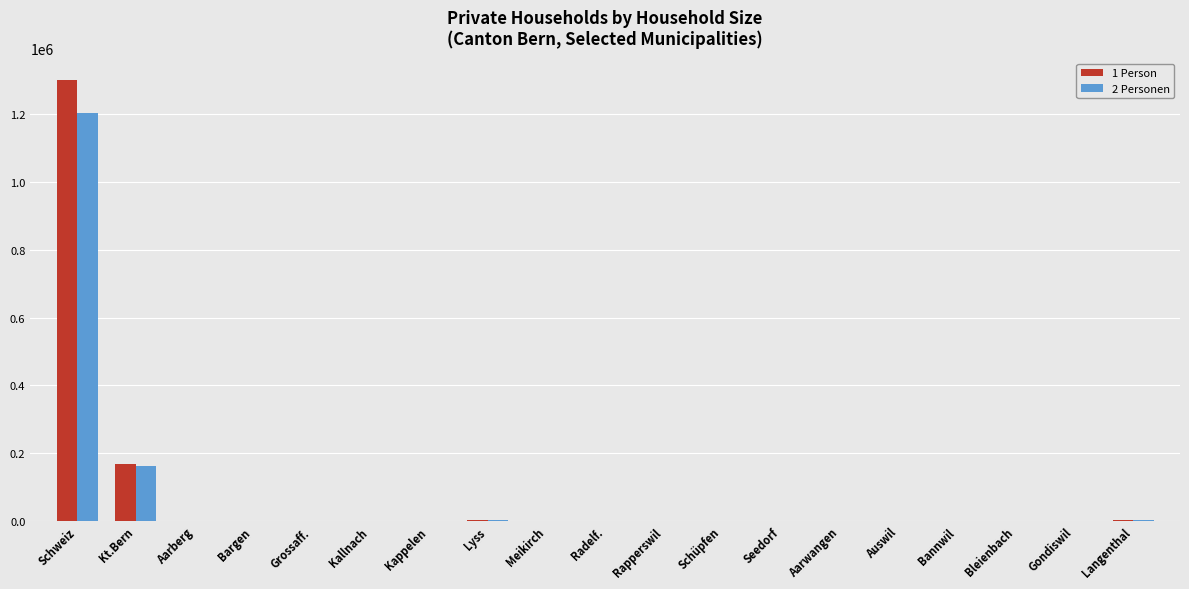

Is the value of 1 Person at Kt.Bern greater than the value of 2 Personen at Meikirch?

Yes